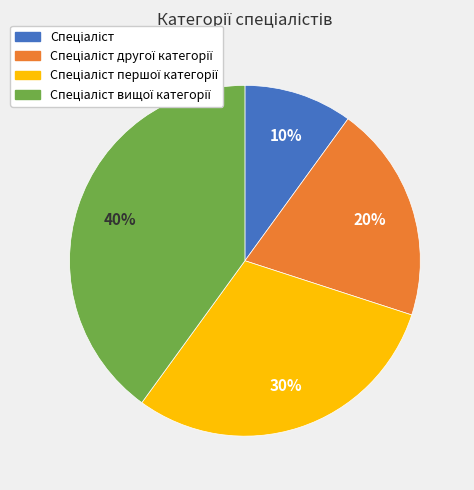

To the nearest percent, what is the average slice percentage?

25%